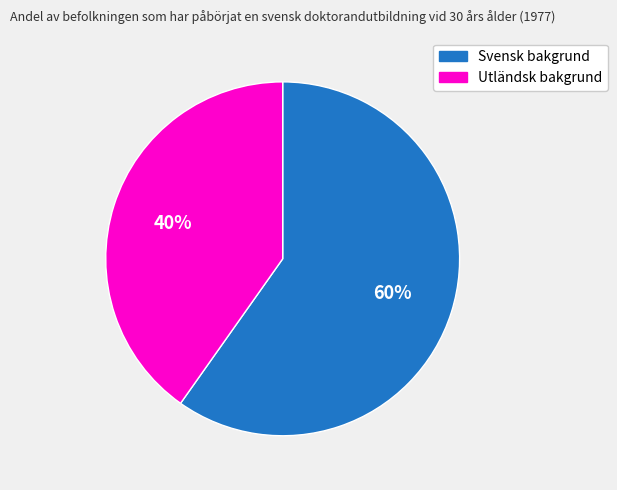

Combined, do Utländsk bakgrund and Svensk bakgrund account for over 50%?

Yes